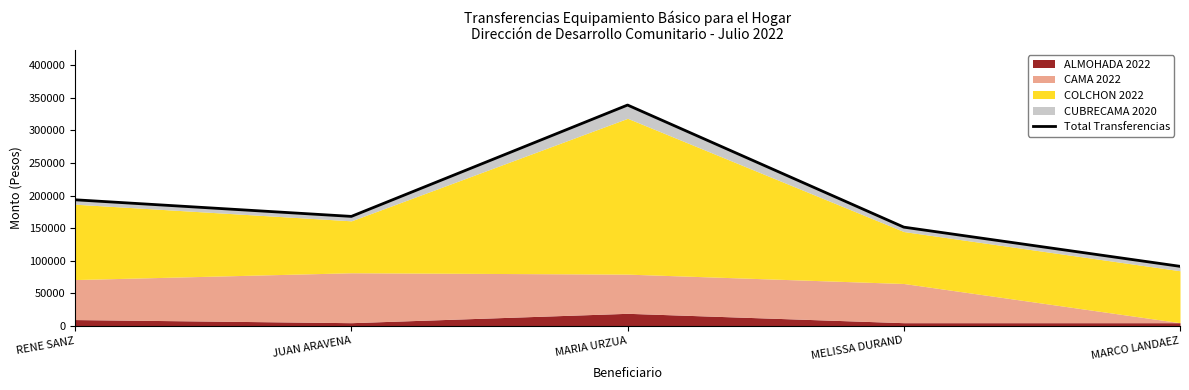

Is it true that the value at MARIA URZUA is 338891?

True